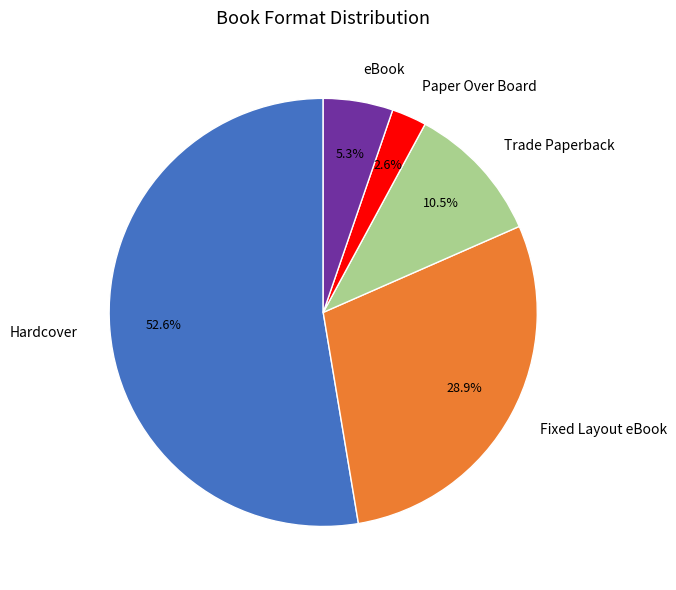

To the nearest percent, what percentage of the pie is eBook?

5%